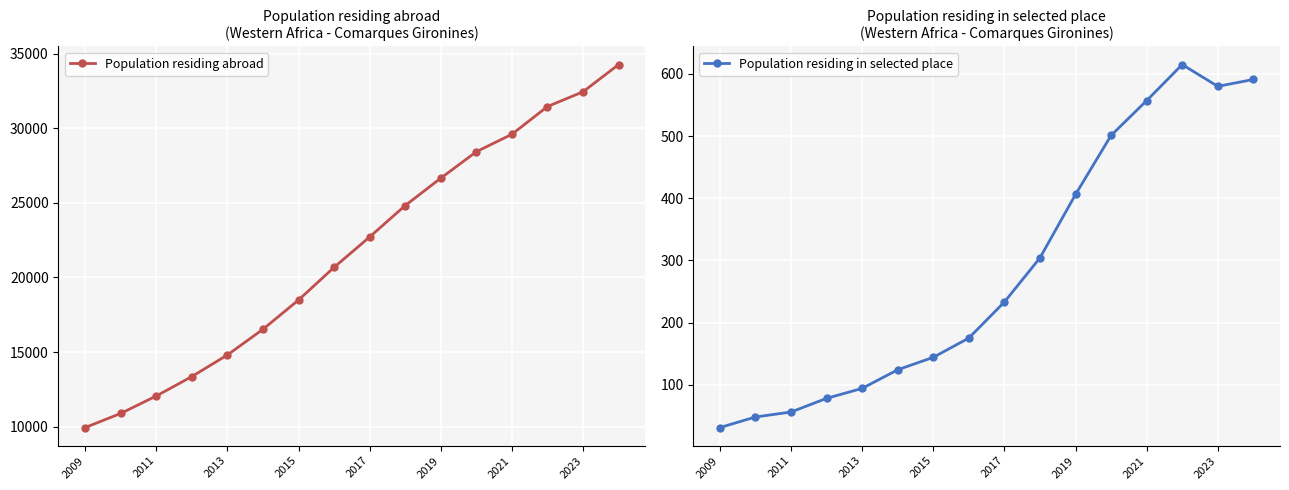

What is the difference between the maximum and minimum values in the Population residing abroad series?

24326